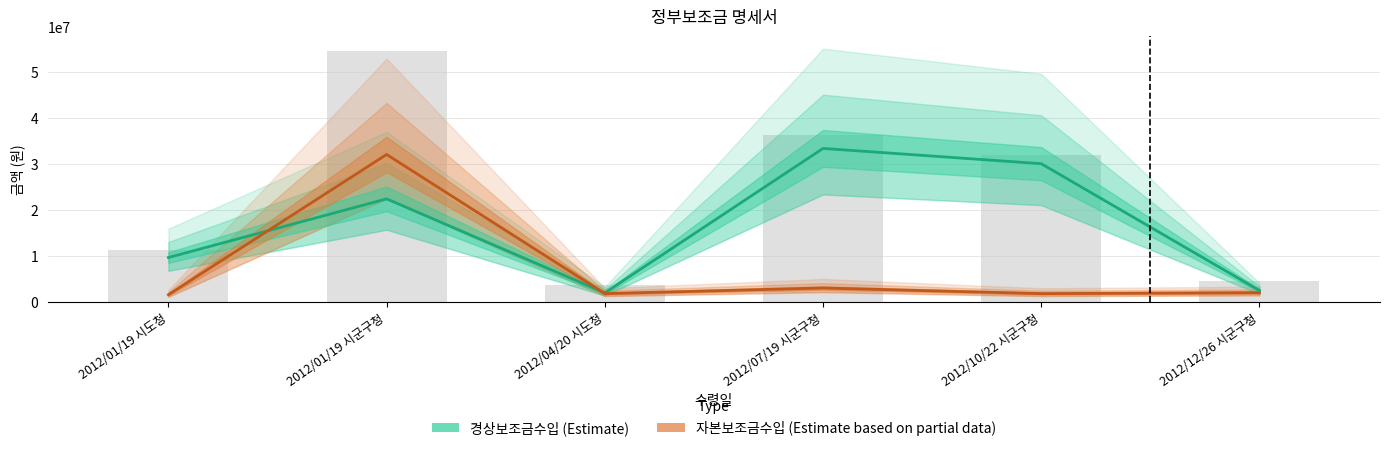

How many values in the 경상보조금수입 (Estimate) series exceed 22370000?

2